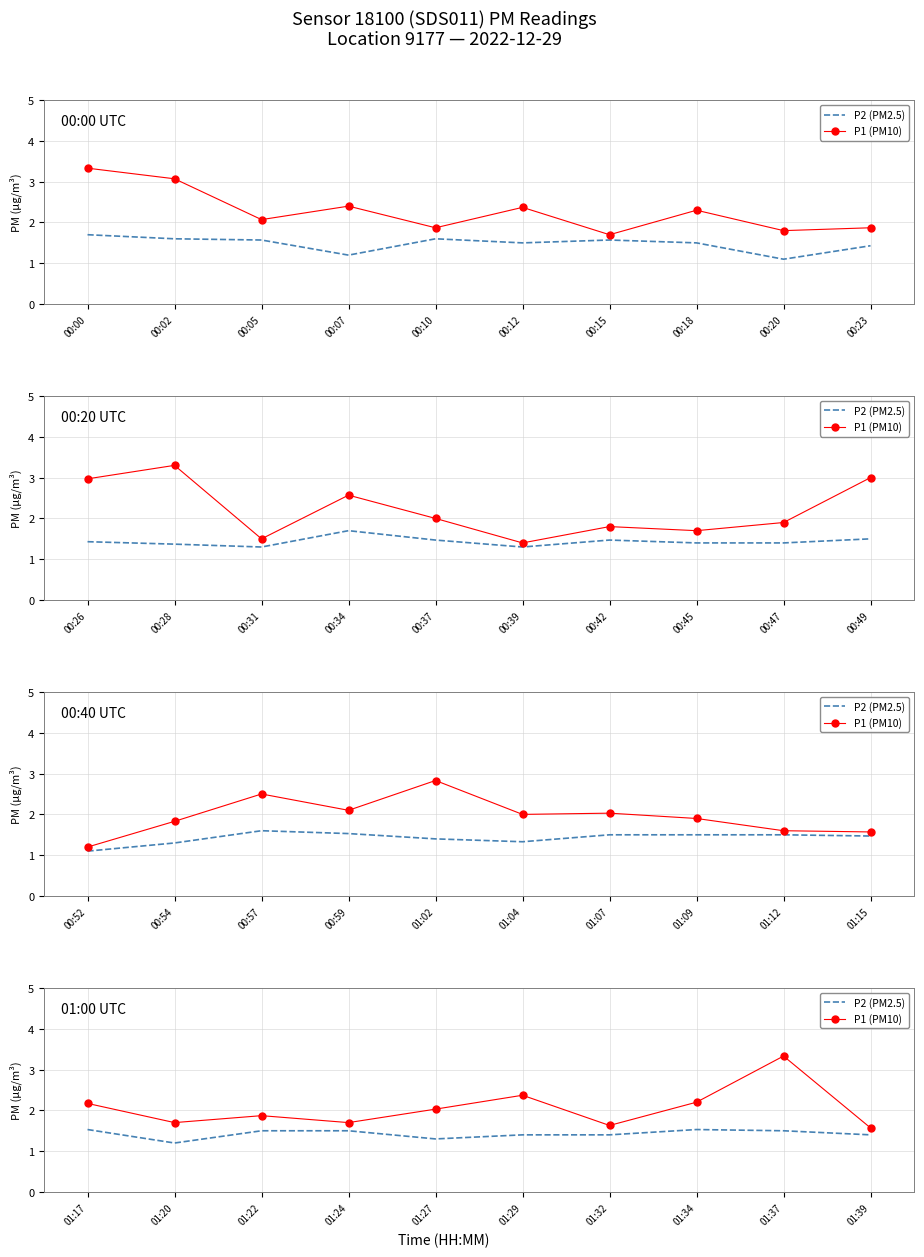

In P1 (PM10), how many points are higher than both neighbors (excluding endpoints)?

3